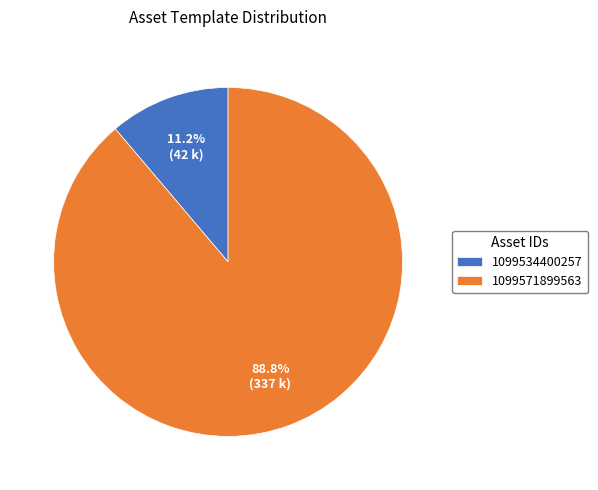

To the nearest percent, what is the average slice percentage?

50%